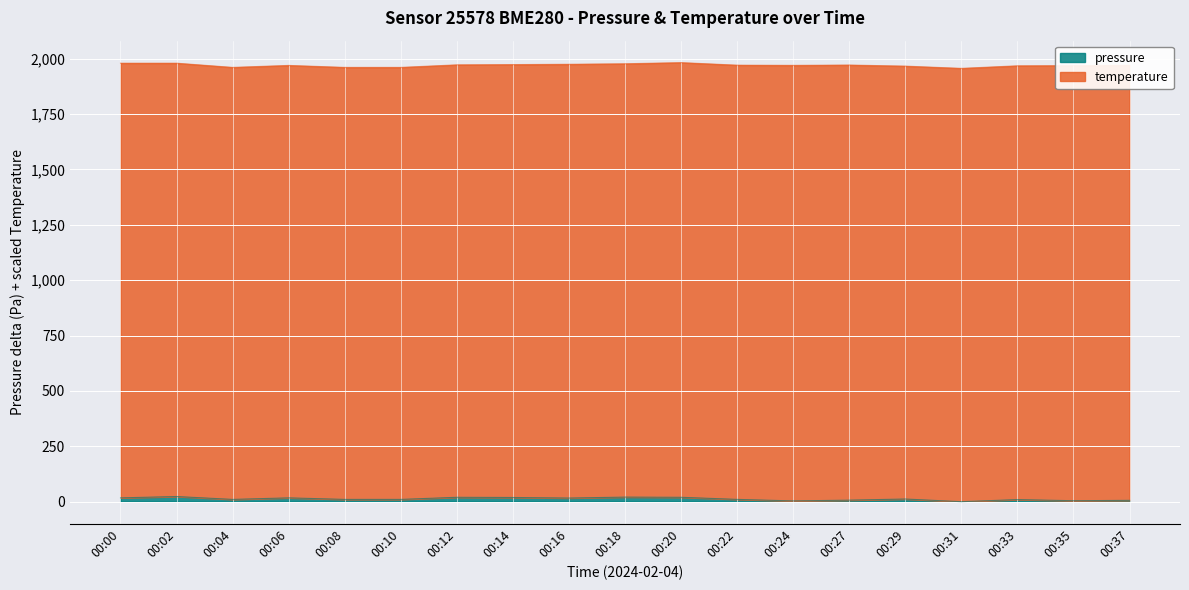

What is the value of the 11th point from the left?

19.9